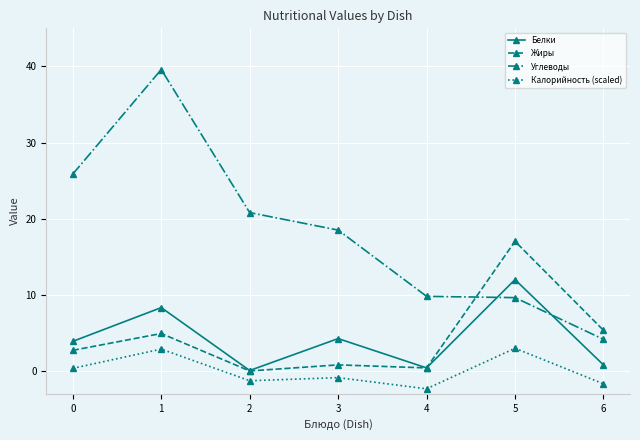

Is the value of Белки at 0 greater than the value of Калорийность (scaled) at 4?

Yes